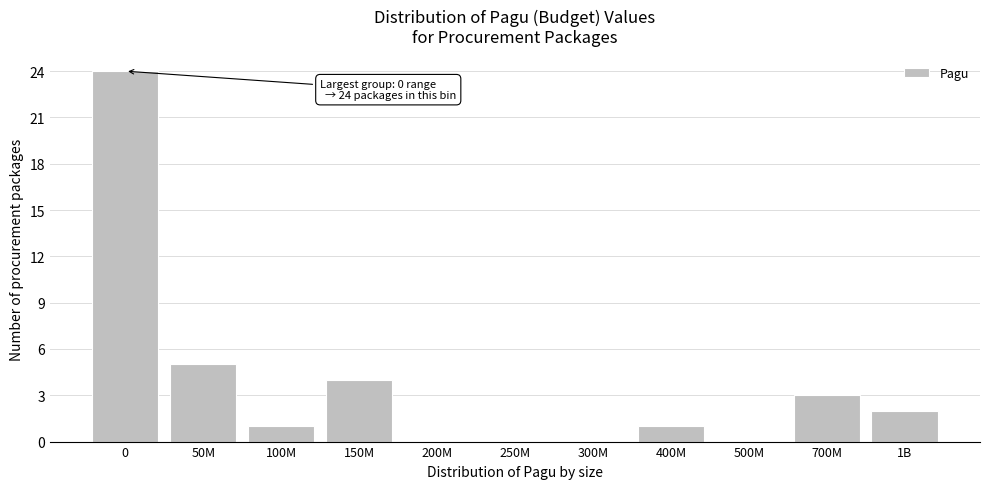

Reading left to right, transcribe all the data shown in this chart.

0=24	50M=5	100M=1	150M=4	200M=0	250M=0	300M=0	400M=1	500M=0	700M=3	1B=2